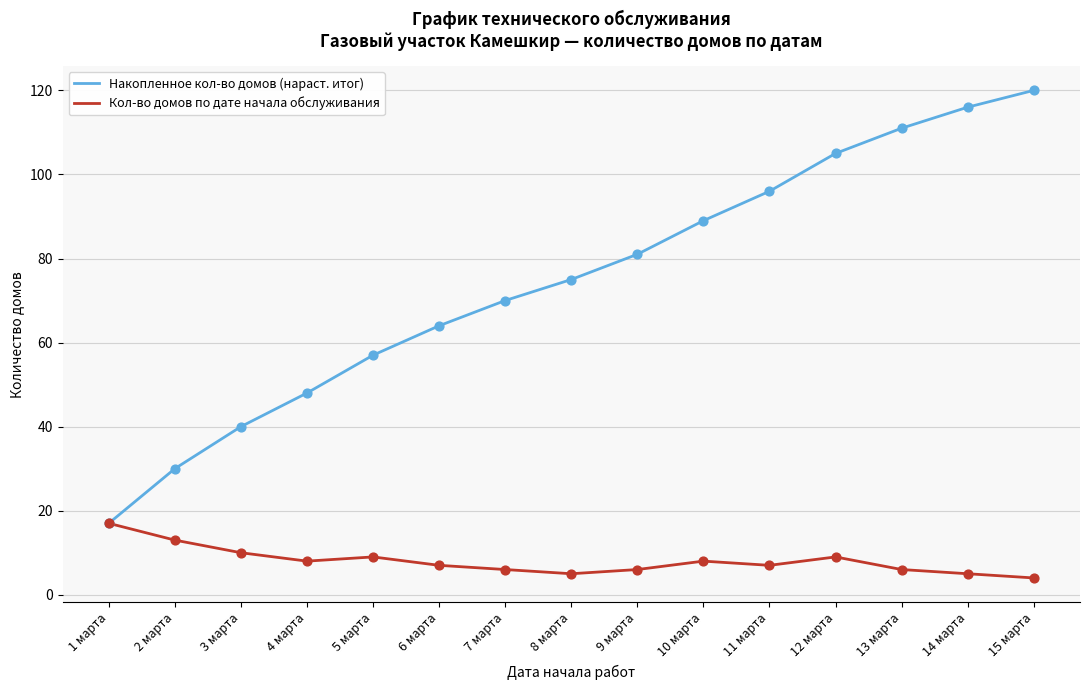

Which series has the widest spread of values?

Накопленное кол-во домов (нараст. итог)